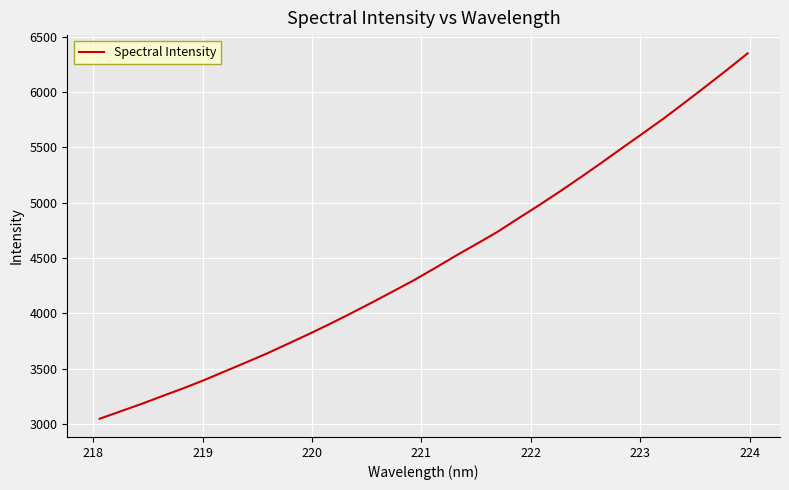

What is the difference between the maximum and minimum values?

3302.0